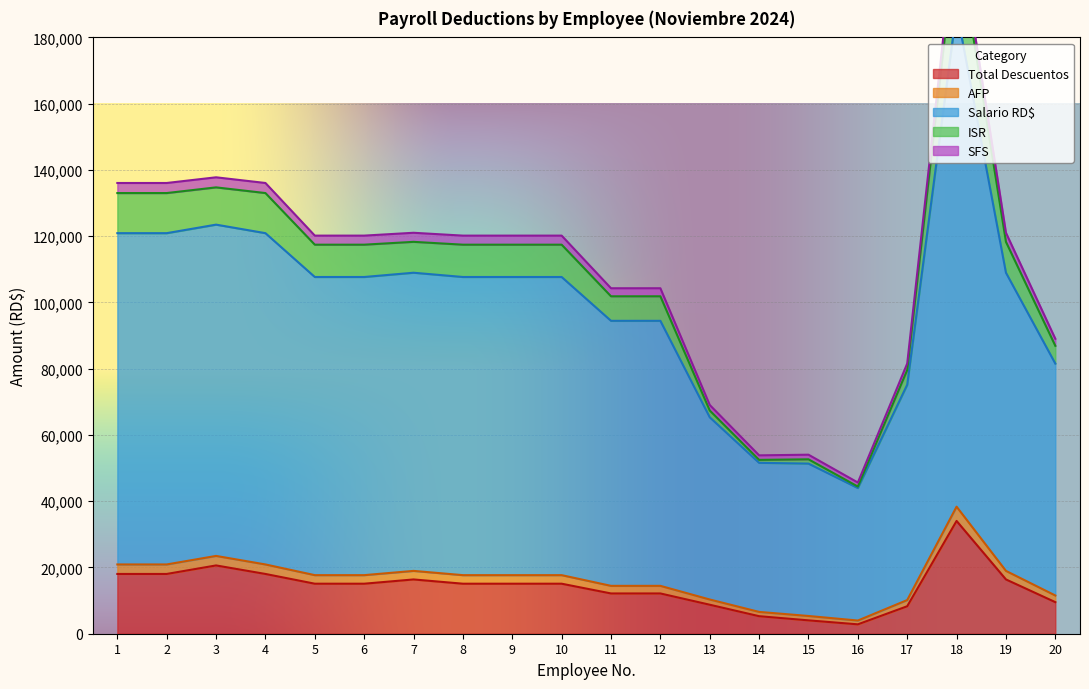

At which label does SFS reach its peak?

18